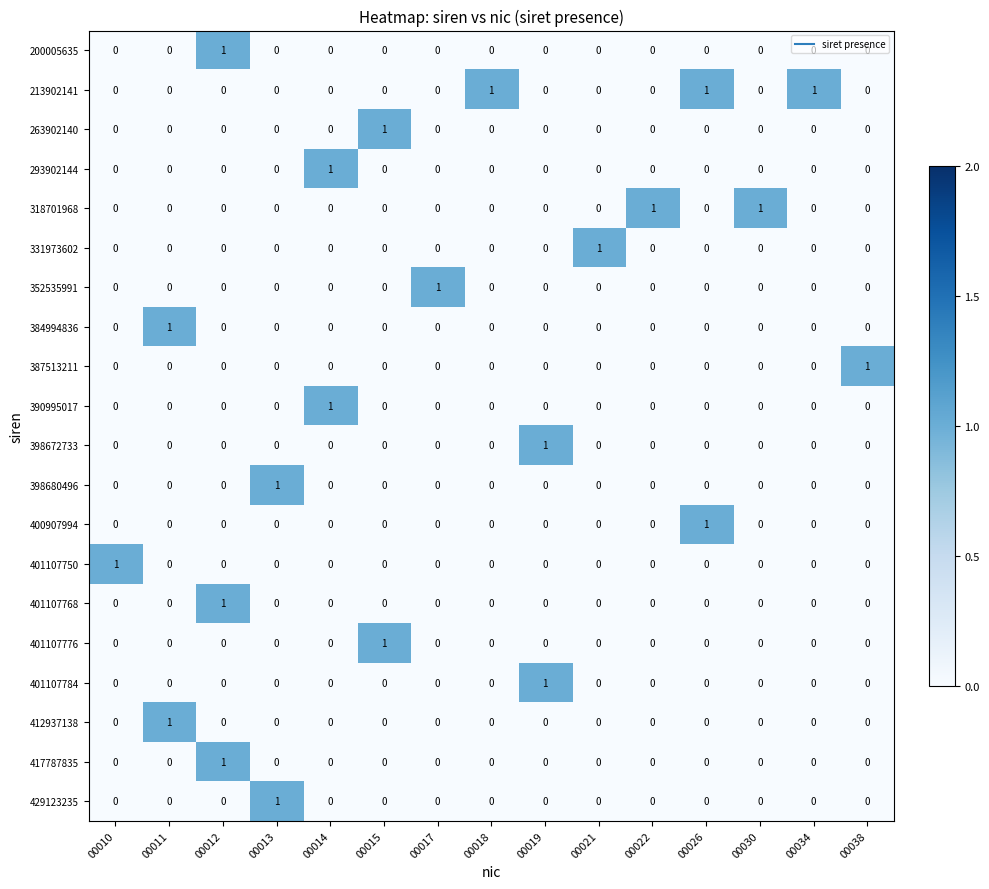

At how many categories does at least one series exceed 0?

15